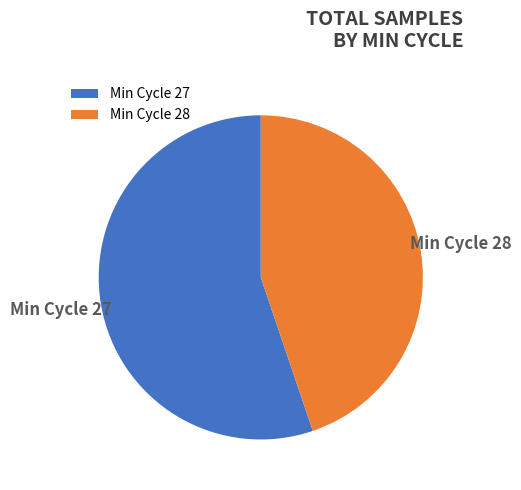

Is it true that Min Cycle 27 is 55% of the pie?

True